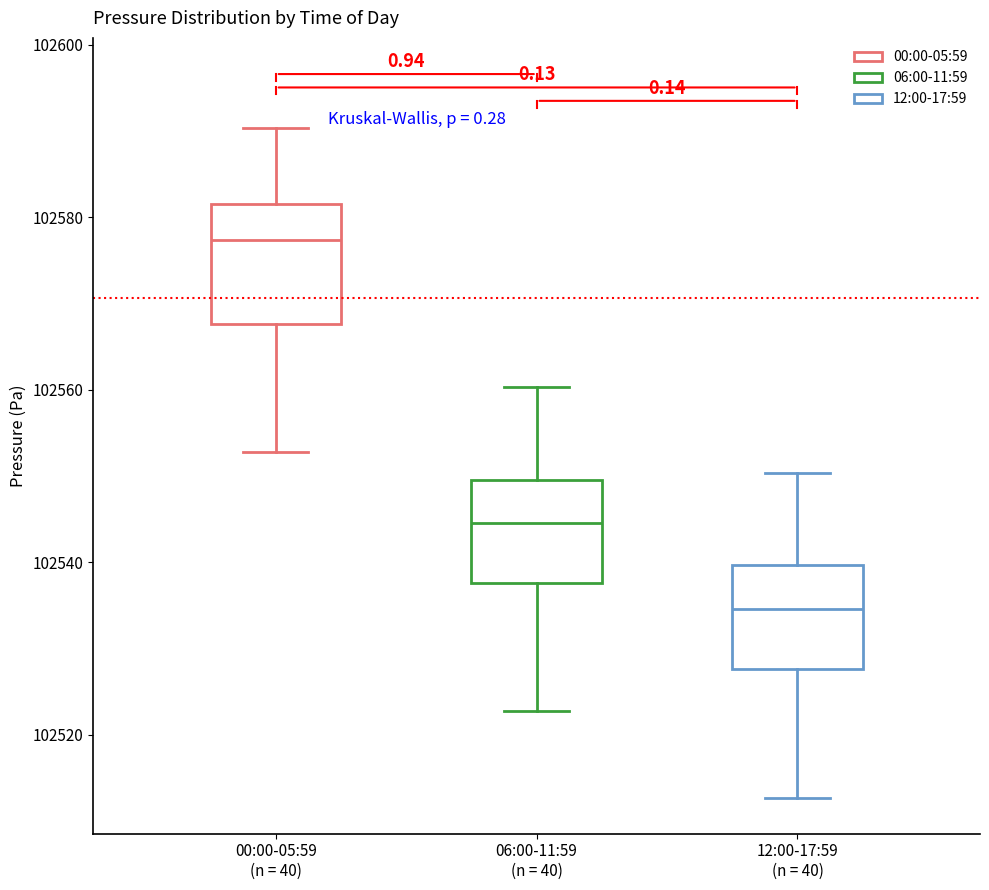

Which box has the highest median line?

00:00-05:59 (n = 40)